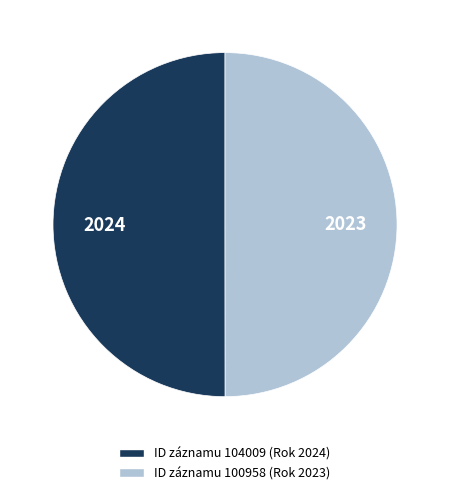

Is it true that ID záznamu 104009 (Rok 2024) is 42% of the pie?

False